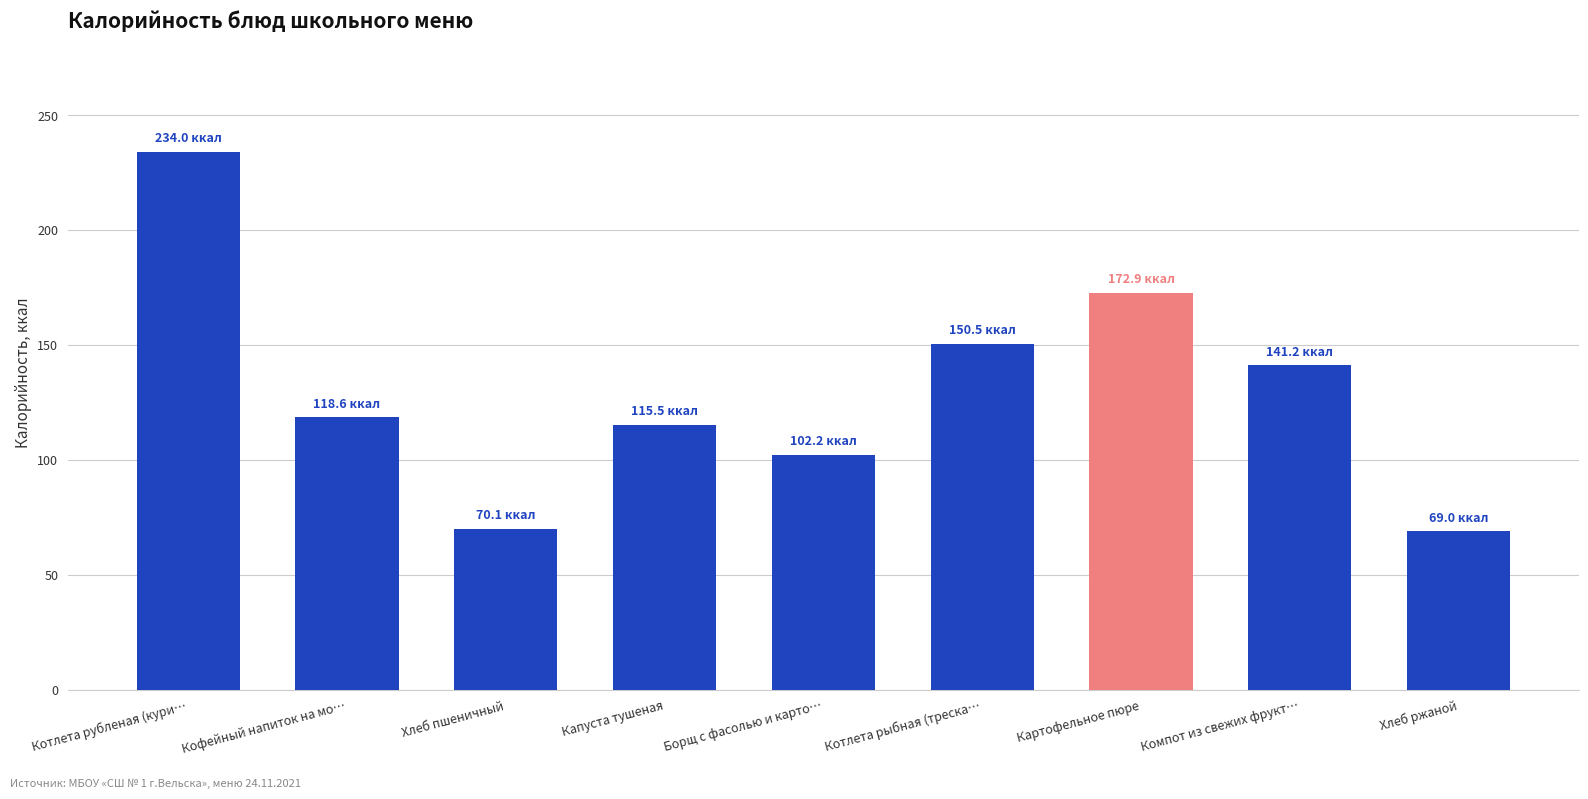

Reading right to left, transcribe all the data shown in this chart.

69.0	141.2	172.9	150.5	102.2	115.5	70.1	118.6	234.0